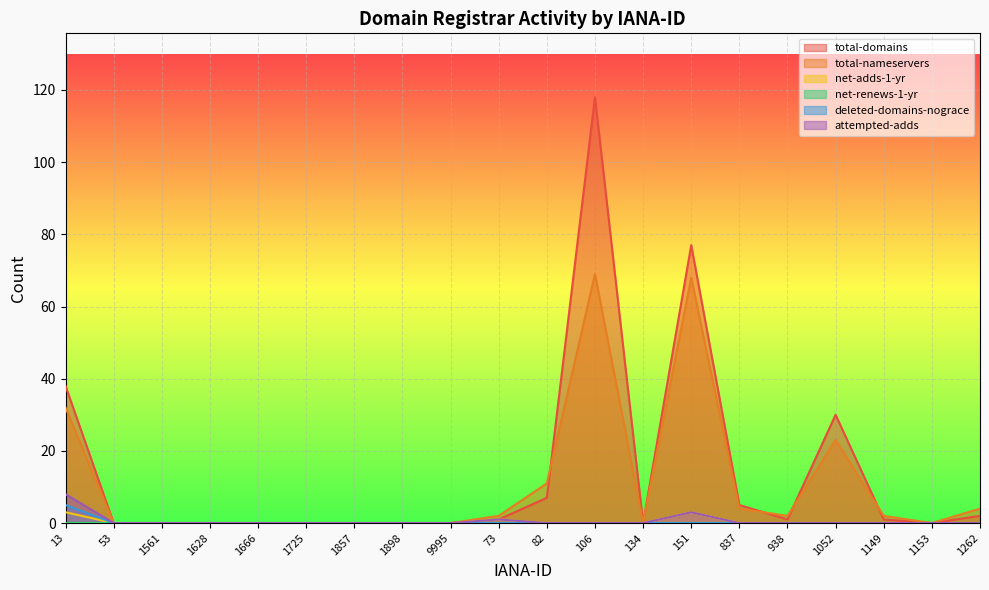

Reading left to right, extract all data points from this chart.

total-domains: 38	0	0	0	0	0	0	0	0	1	7	118	0	77	5	1	30	1	0	2
total-nameservers: 32	0	0	0	0	0	0	0	0	2	11	69	0	68	4	2	23	2	0	4
net-adds-1-yr: 3	0	0	0	0	0	0	0	0	1	0	0	0	3	0	0	0	0	0	0
deleted-domains-nograce: 5	0	0	0	0	0	0	0	0	0	0	0	0	0	0	0	0	0	0	0
attempted-adds: 8	0	0	0	0	0	0	0	0	1	0	0	0	3	0	0	0	0	0	0